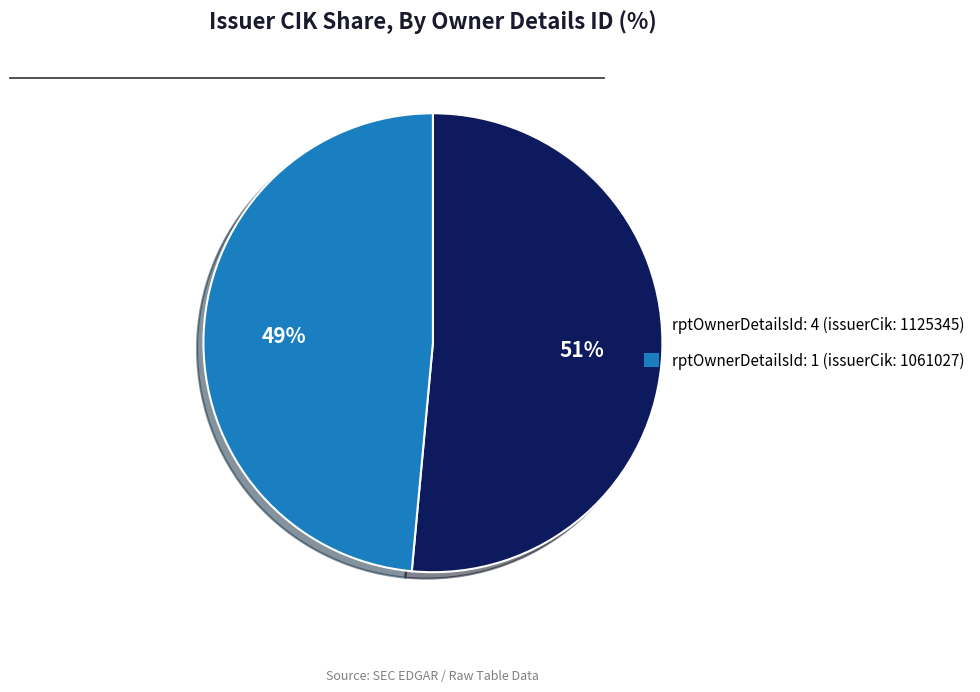

To the nearest percent, what is the average slice percentage?

50%